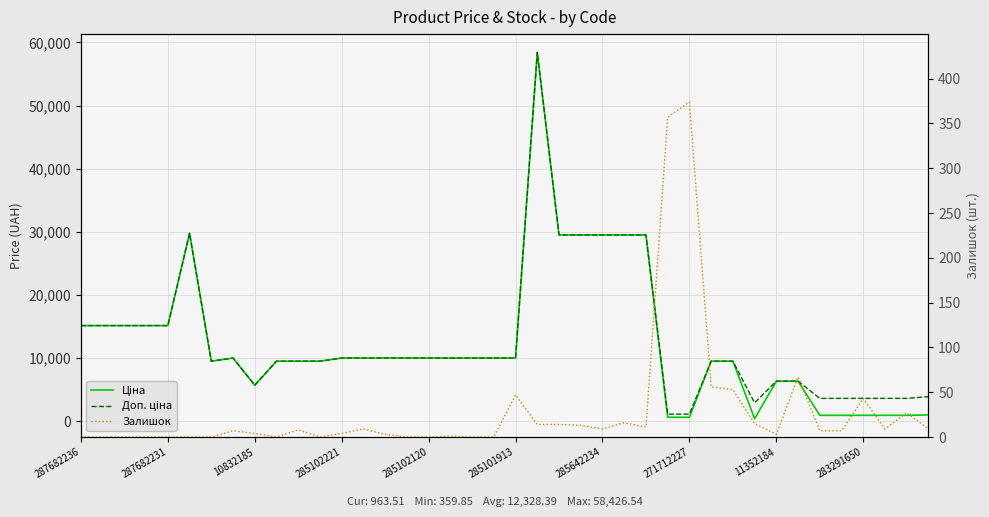

True or false: Доп. ціна and Залишок cross at least once.

False